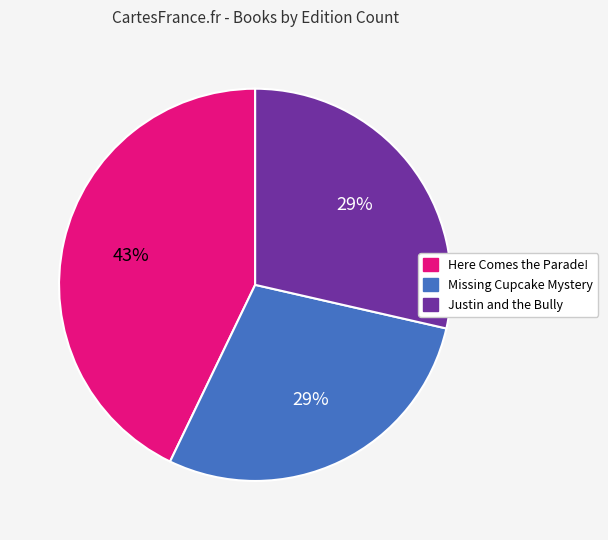

To the nearest percent, what portion does Missing Cupcake Mystery represent?

29%